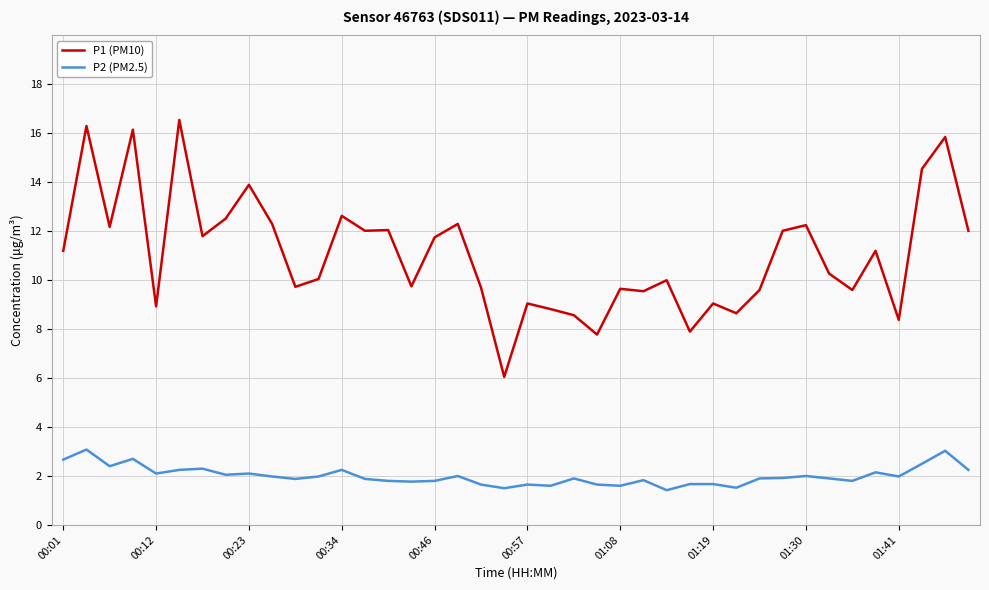

Which series has the largest range (max minus min)?

P1 (PM10)